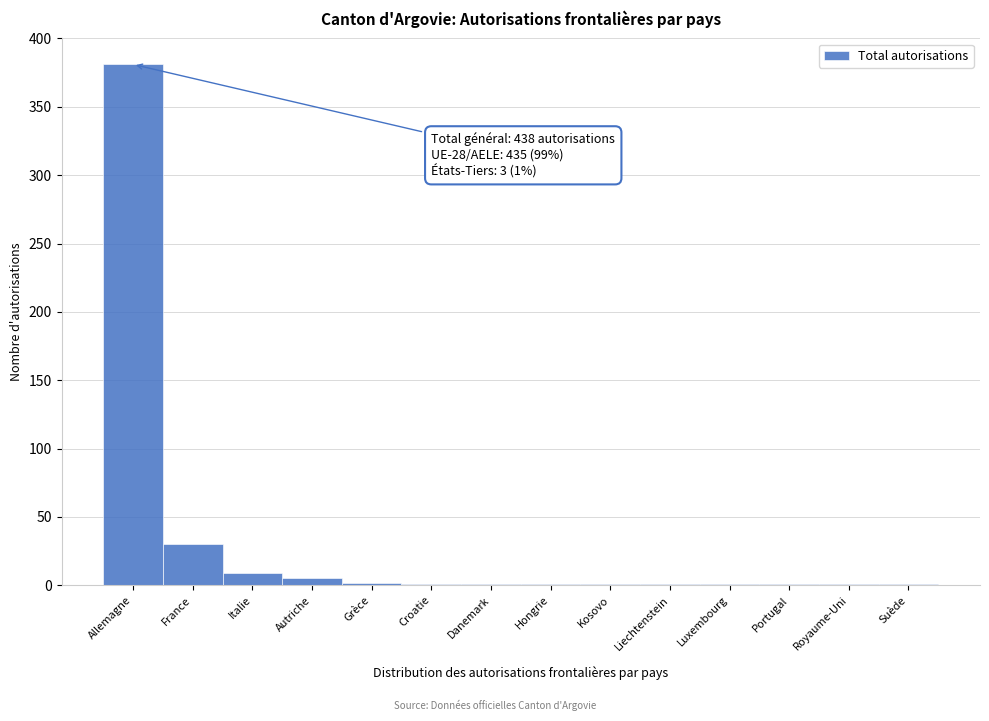

Where is the data nearest to the value 191?

France